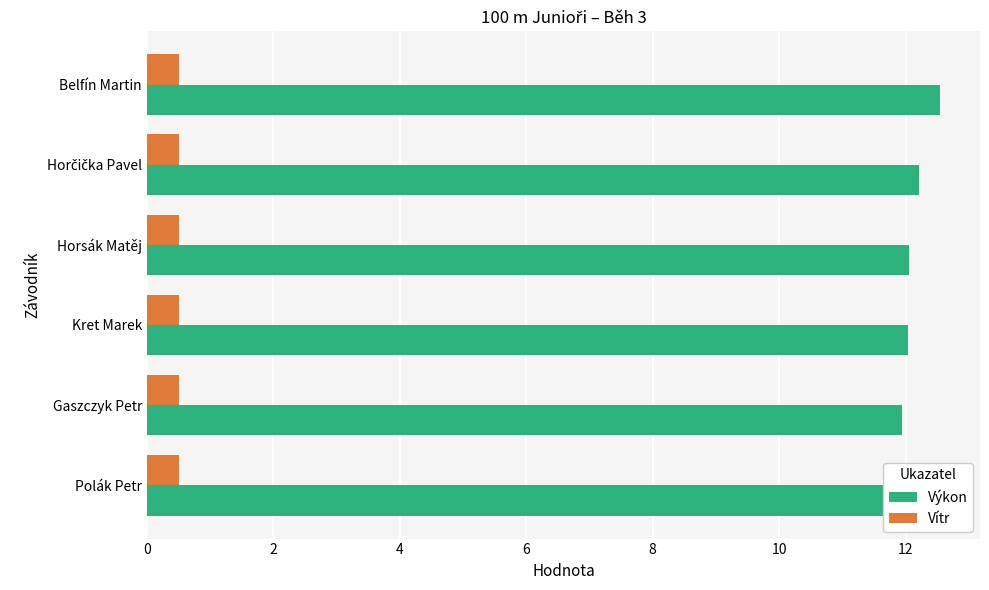

What is the difference between the maximum and minimum values in the Výkon series?

0.9